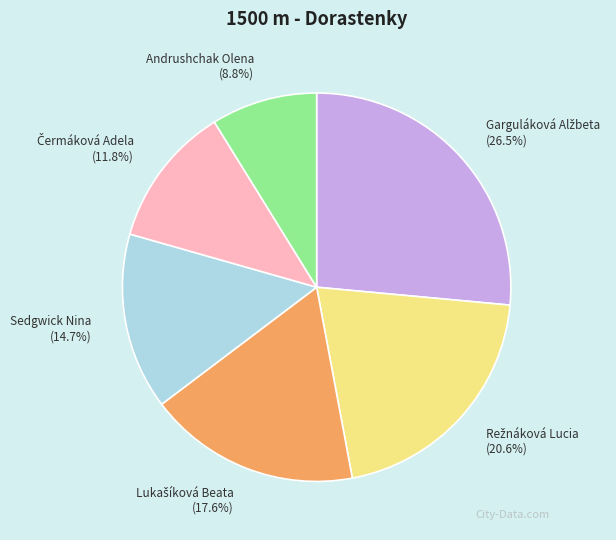

To the nearest percent, what portion does Andrushchak Olena represent?

9%